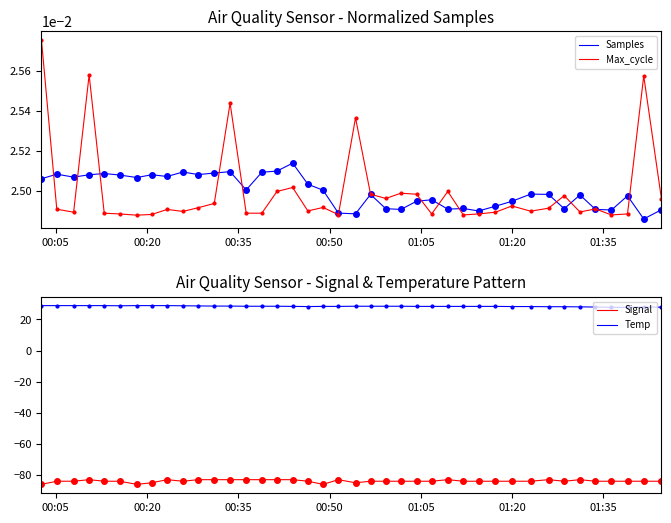

Reading right to left, extract all data points from this chart.

Samples: 0.0	0.0	0.0	0.0	0.0	0.0	0.0	0.0	0.0	0.0	0.0	0.0	0.0	0.0	0.0	0.0	0.0	0.0	0.0	0.0	0.0	0.0	0.0	0.0	0.0	0.0	0.0	0.0	0.0	0.0	0.0	0.0	0.0	0.0	0.0	0.0	0.0	0.0	0.0	0.0
Max_cycle: 0.0	0.0	0.0	0.0	0.0	0.0	0.0	0.0	0.0	0.0	0.0	0.0	0.0	0.0	0.0	0.0	0.0	0.0	0.0	0.0	0.0	0.0	0.0	0.0	0.0	0.0	0.0	0.0	0.0	0.0	0.0	0.0	0.0	0.0	0.0	0.0	0.0	0.0	0.0	0.0
Signal: -84.0	-84.0	-84.0	-84.0	-84.0	-83.0	-84.0	-83.0	-84.0	-84.0	-84.0	-84.0	-84.0	-83.0	-84.0	-84.0	-84.0	-84.0	-84.0	-85.0	-83.0	-86.0	-84.0	-83.0	-83.0	-83.0	-83.0	-83.0	-83.0	-83.0	-84.0	-83.0	-85.0	-86.0	-84.0	-84.0	-83.0	-84.0	-84.0	-86.0
Temp: 27.9	28.0	27.8	27.8	28.0	28.1	28.2	28.2	28.3	28.3	28.4	28.4	28.4	28.4	28.4	28.4	28.5	28.5	28.5	28.5	28.4	28.4	28.3	28.4	28.5	28.5	28.5	28.6	28.6	28.7	28.8	28.9	28.9	28.9	28.8	28.9	28.9	28.9	28.9	28.9